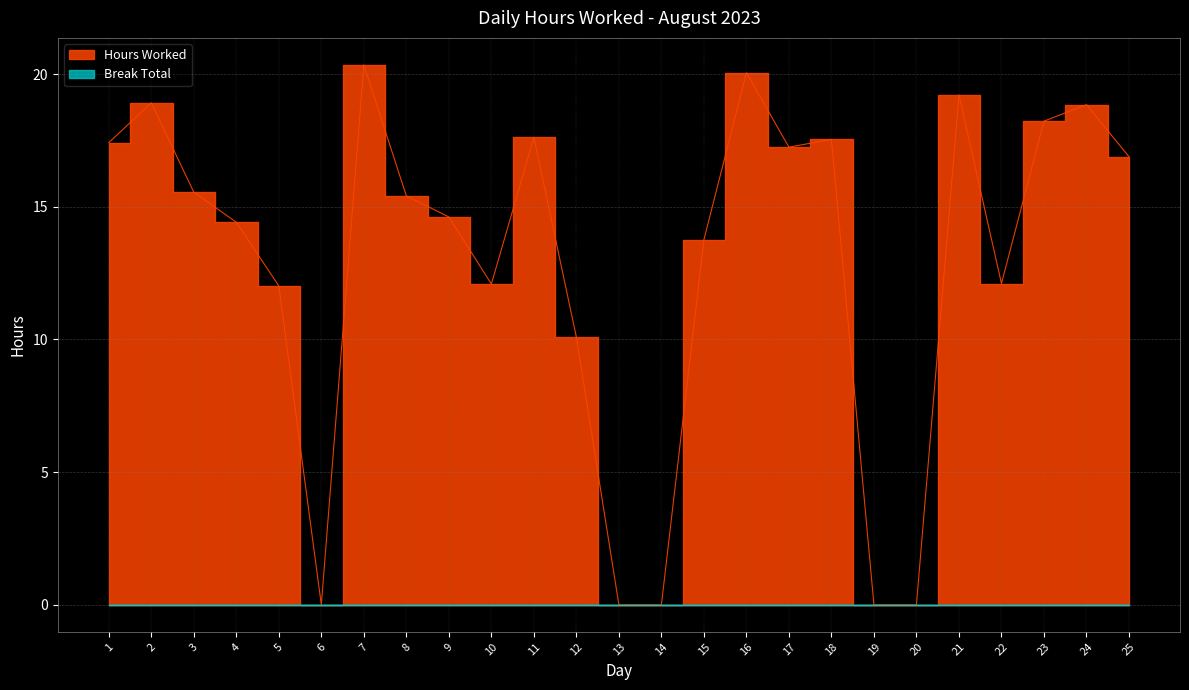

Rank the categories by value from highest to lowest.

7, 16, 21, 2, 24, 23, 11, 18, 1, 17, 25, 3, 8, 9, 4, 15, 22, 10, 5, 12, 6, 13, 14, 19, 20